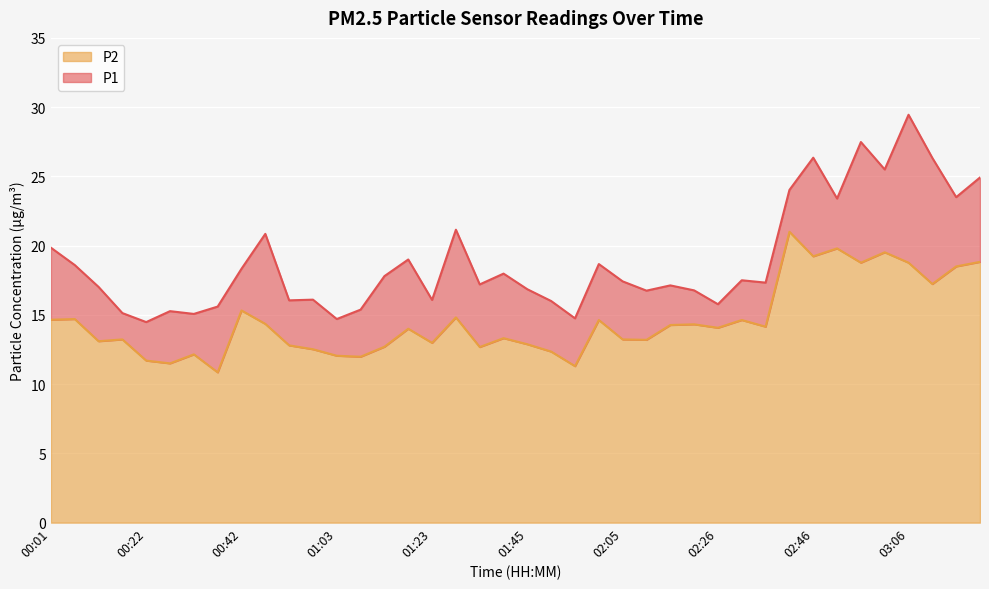

Which category has the highest value in the P1 series?

03:06